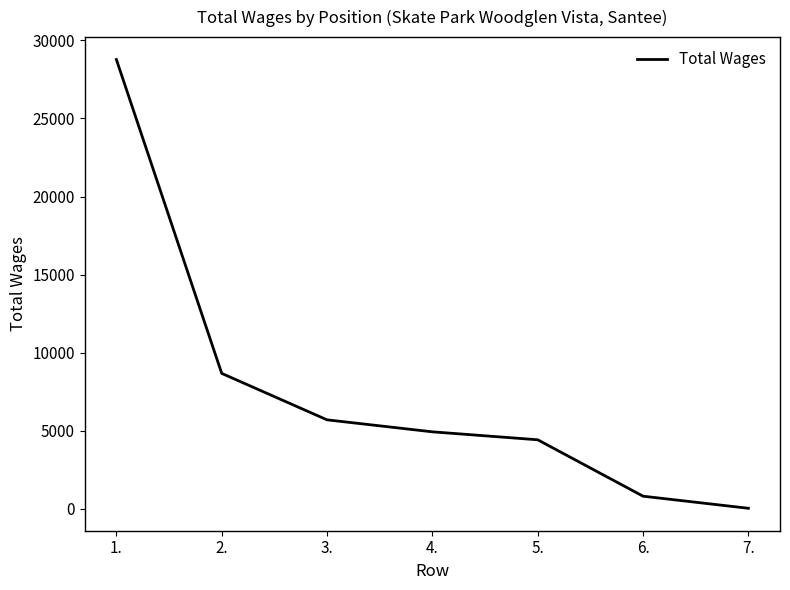

What is the difference between the maximum and minimum values?

28747